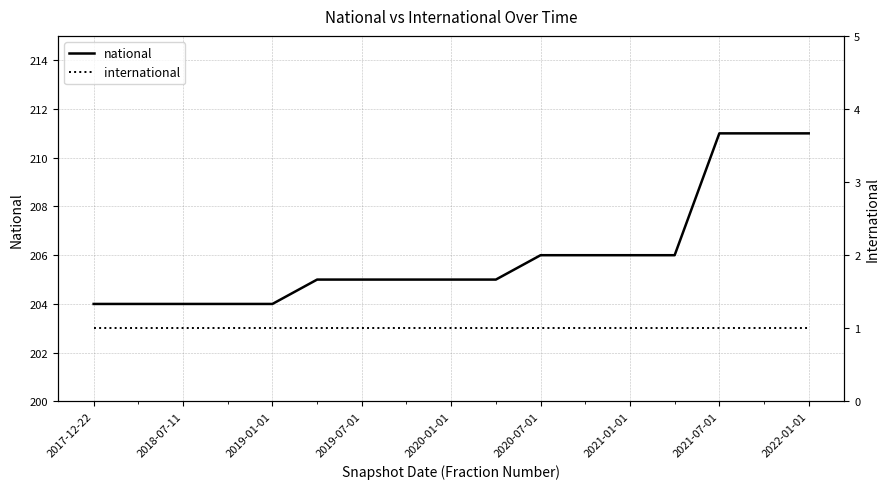

True or false: international has a value of 1 at 2020-07-01.

True